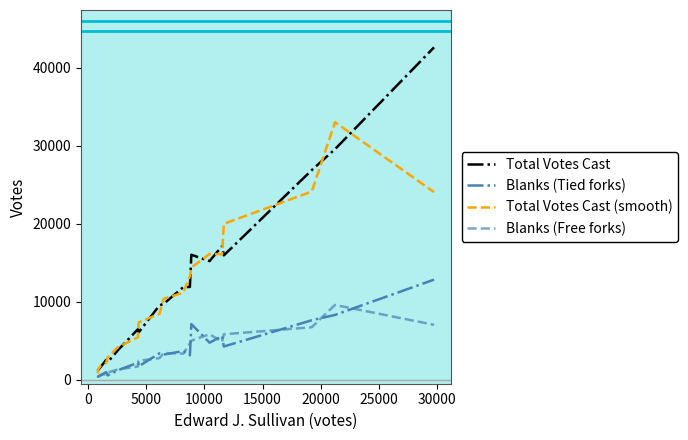

Rank the series by their maximum value, from lowest to highest.

Blanks (Free forks), Blanks (Tied forks), Total Votes Cast (smooth), Total Votes Cast